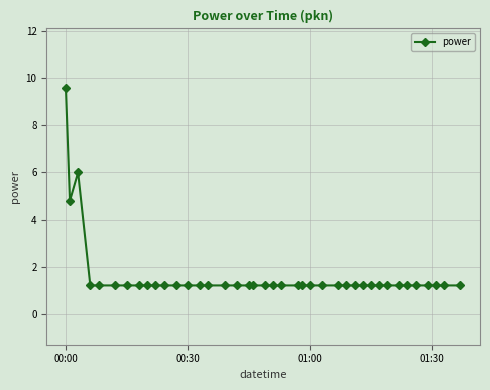

What is the smallest value displayed?

1.2